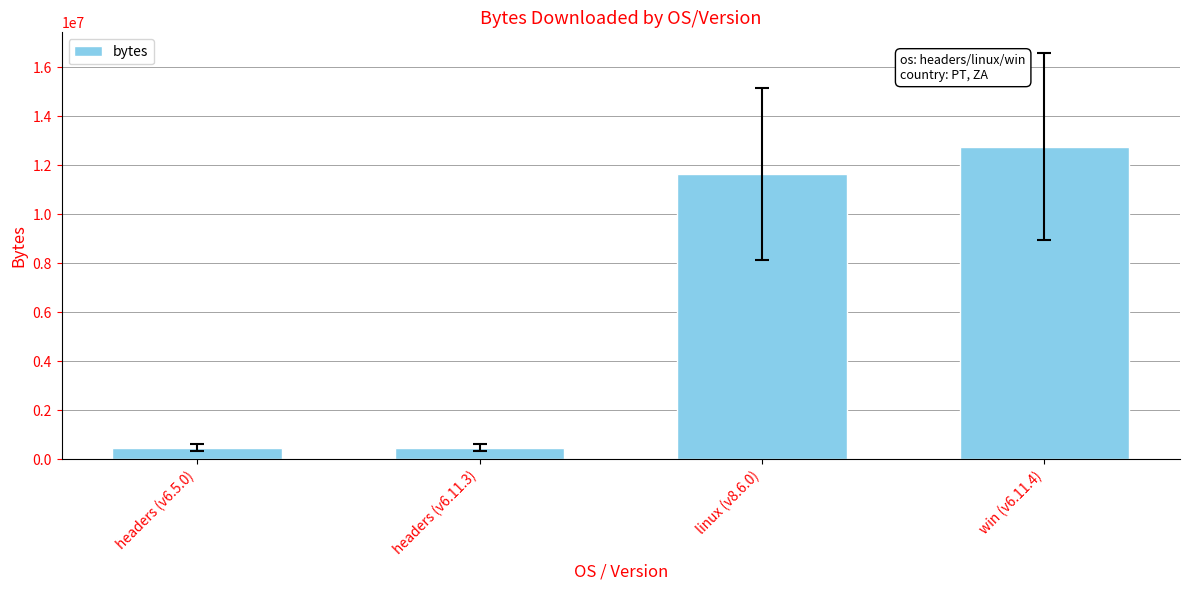

What is the label of the 4th bar from the left?

win (v6.11.4)